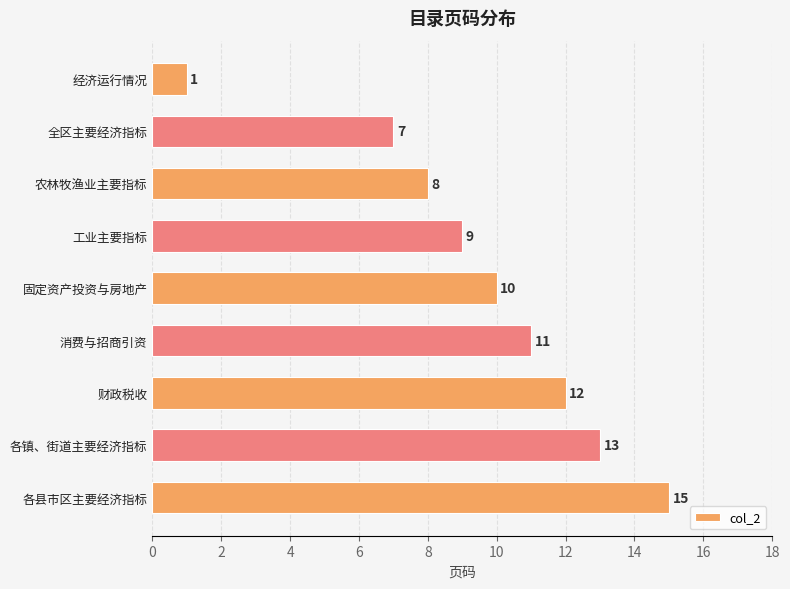

What is the label of the 5th bar from the bottom?

固定资产投资与房地产